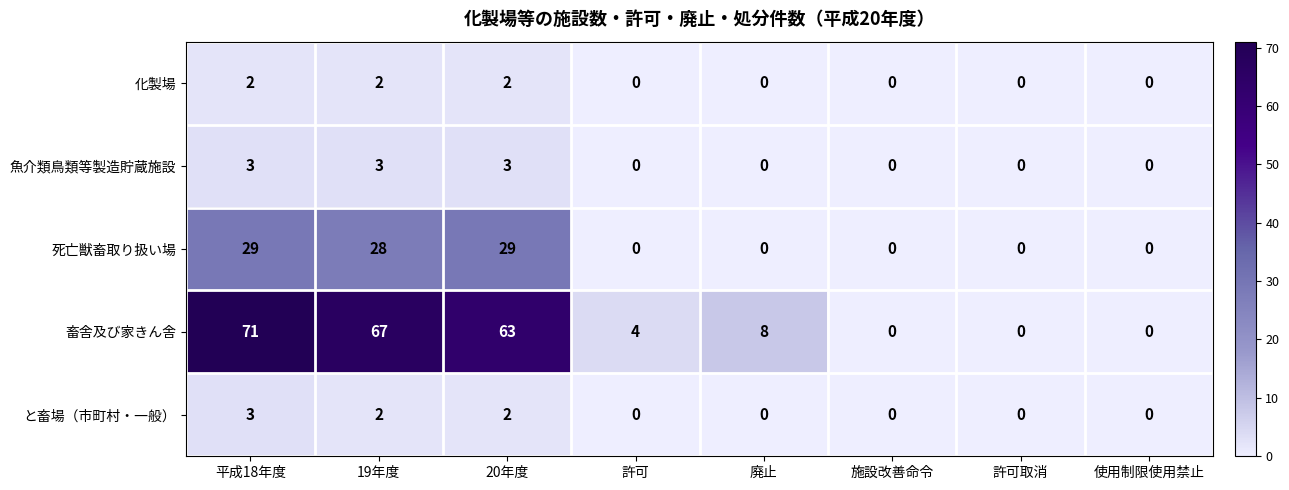

At how many categories does at least one series exceed 66?

2